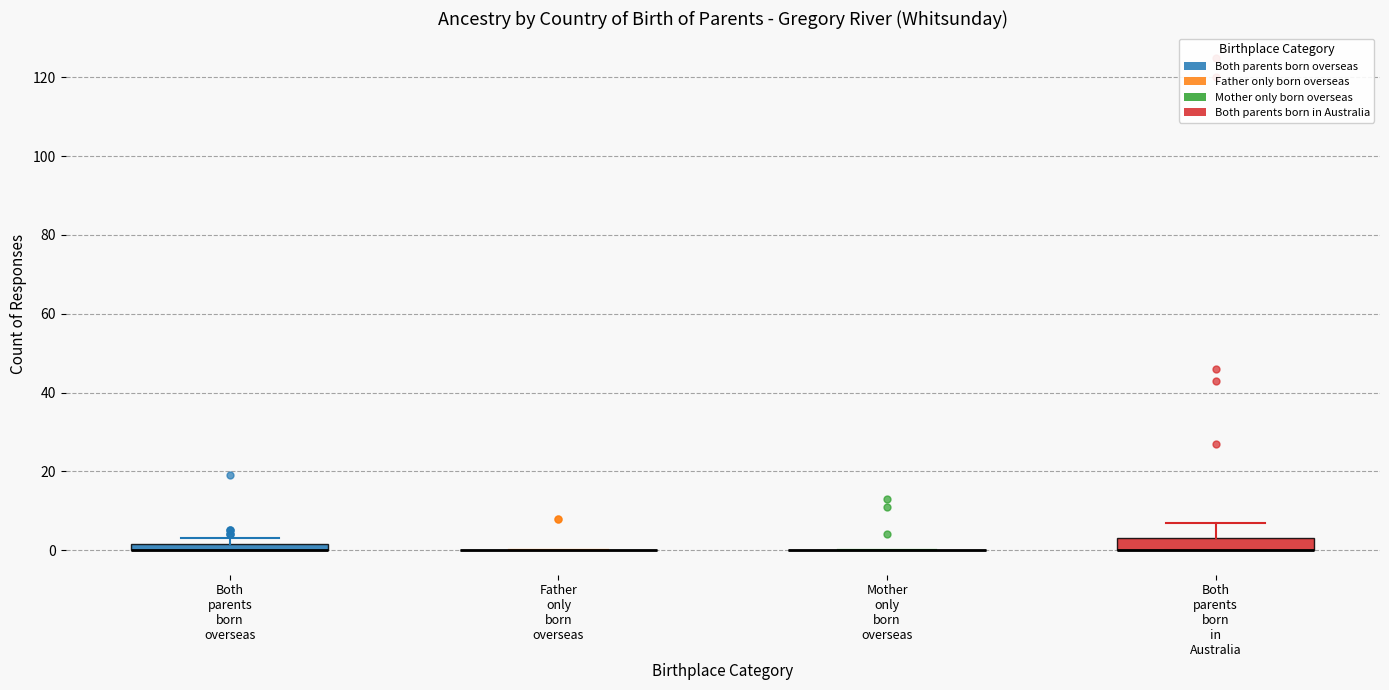

Where is the lower edge of the box for Both parents born in Australia on the y-axis? The values are not printed on the chart, so give them approximately, as read against the axis.

0